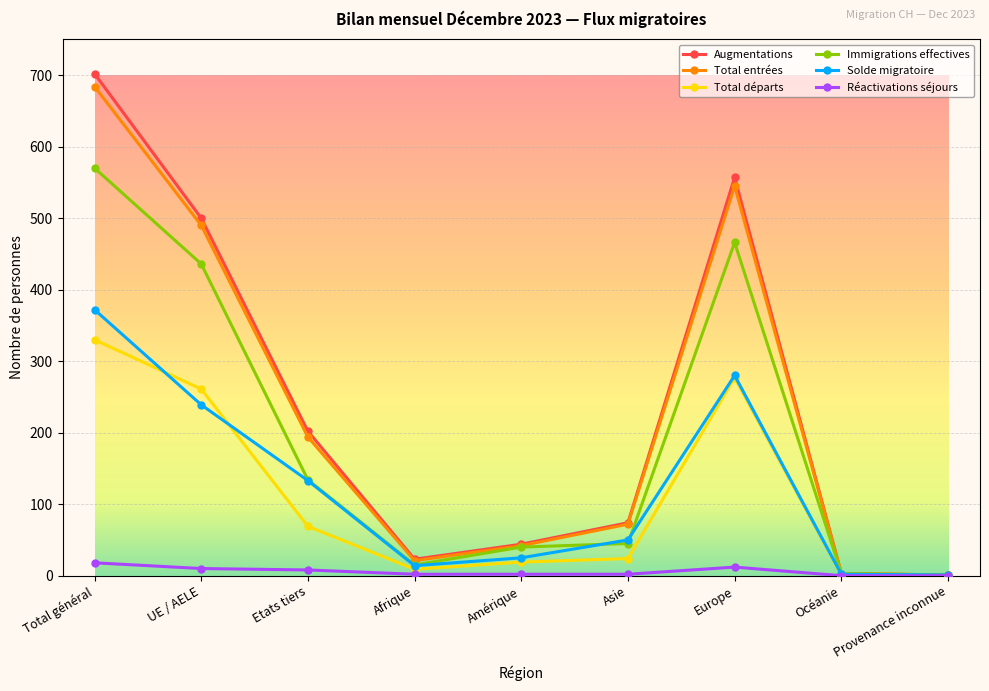

Does the chart display data point markers on the line(s)?

Yes